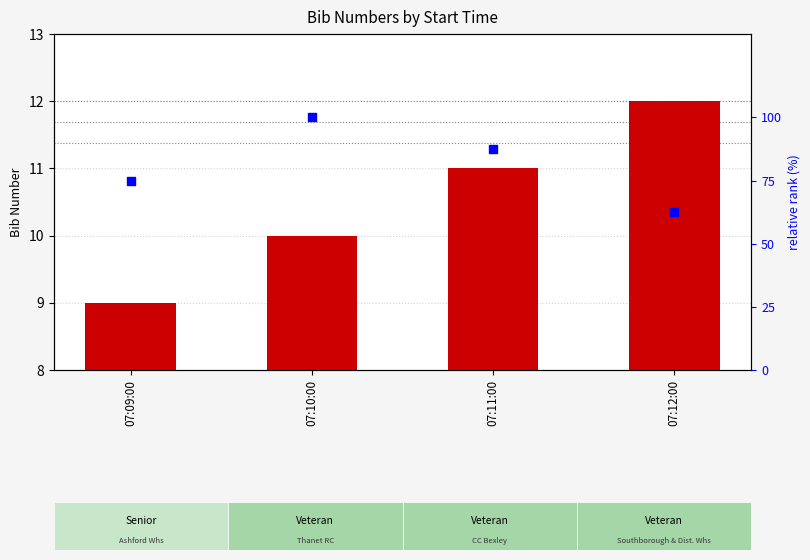

Which series has the widest spread of Y values?

relative rank within sample